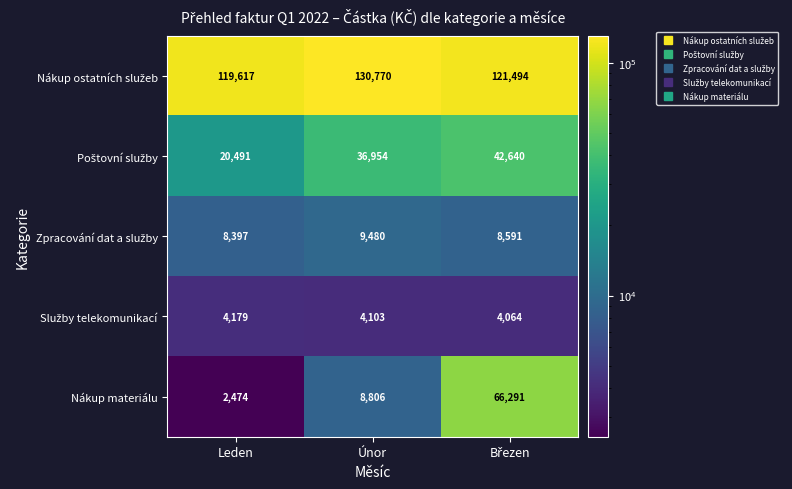

Is it true that Nákup materiálu equals 5161 at Únor?

False